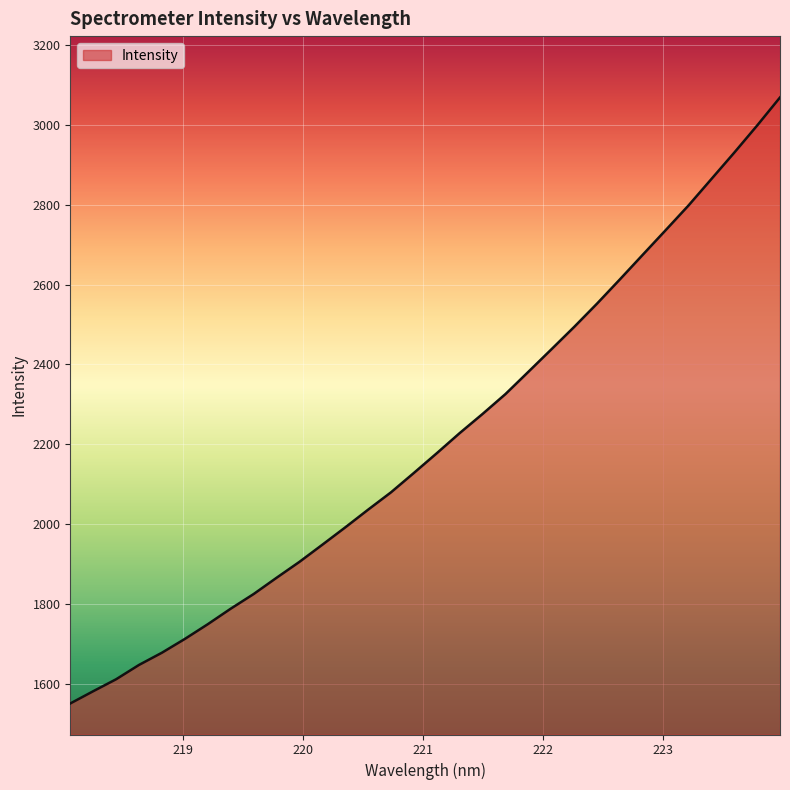

What is the greatest value displayed?

3068.0